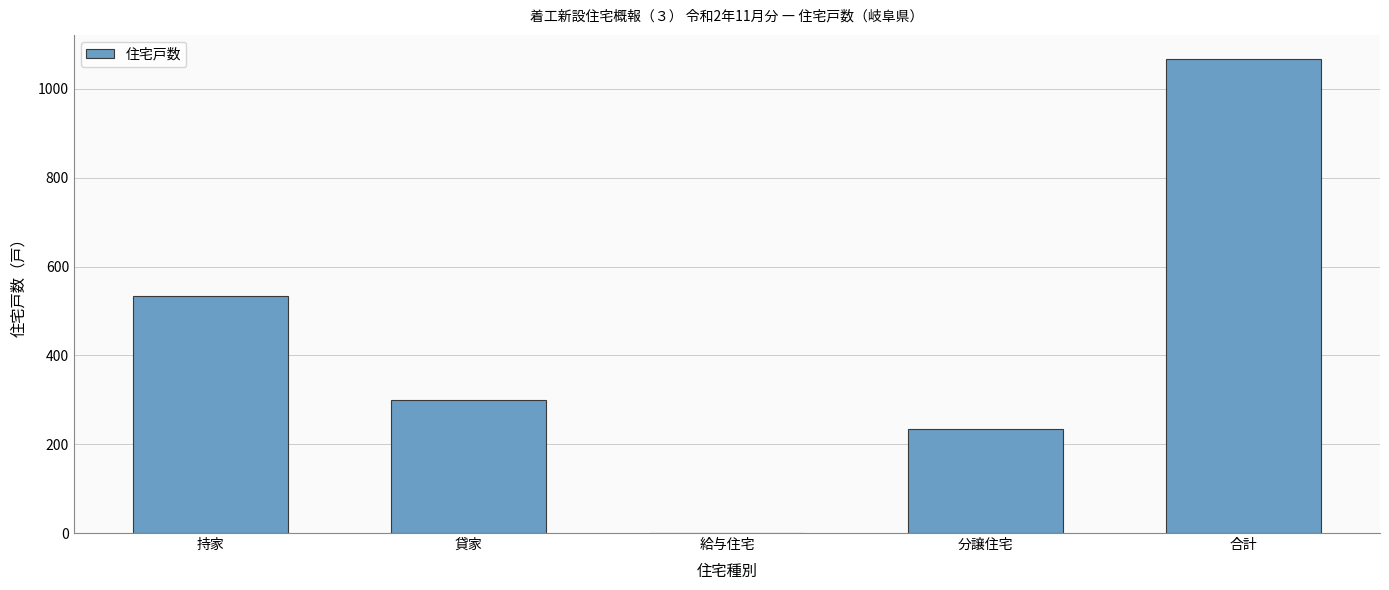

Is it true that the value at 合計 is 1711?

False